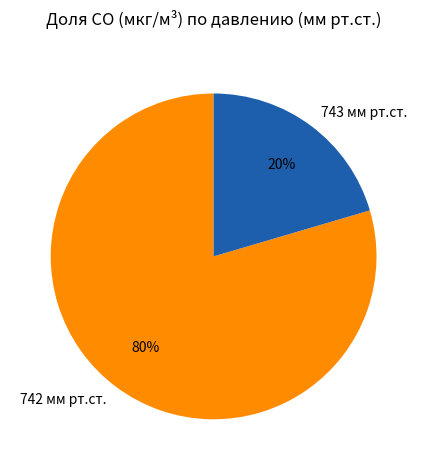

To the nearest percent, what portion does 743 мм рт.ст. represent?

20%